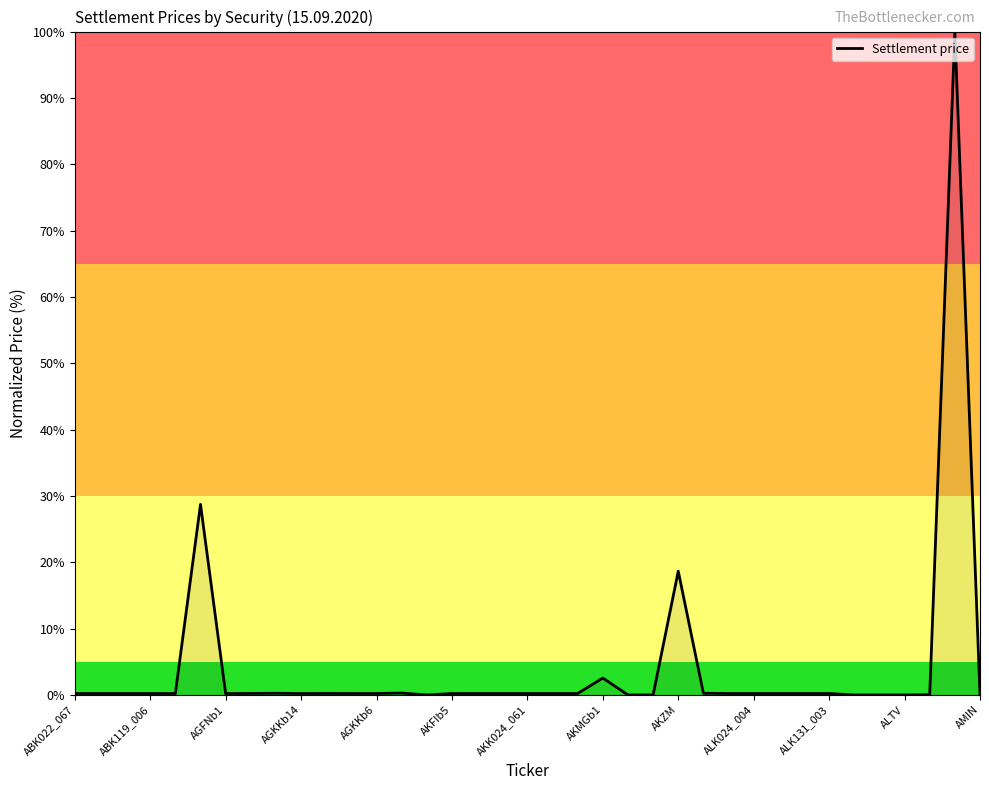

What is the greatest value displayed?

100.0